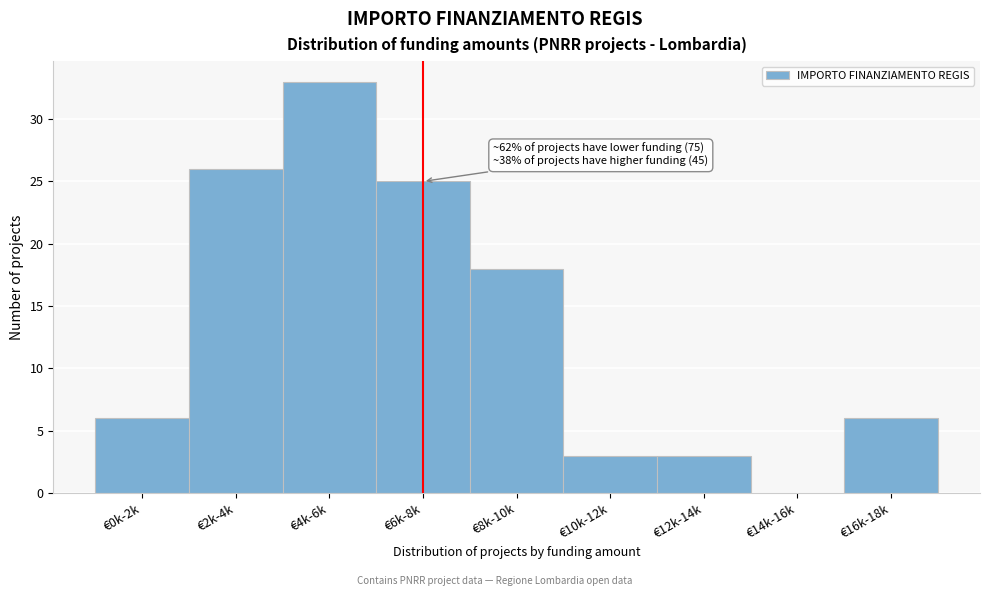

Reading right to left, transcribe all the data shown in this chart.

€16k-18k=6	€14k-16k=0	€12k-14k=3	€10k-12k=3	€8k-10k=18	€6k-8k=25	€4k-6k=33	€2k-4k=26	€0k-2k=6